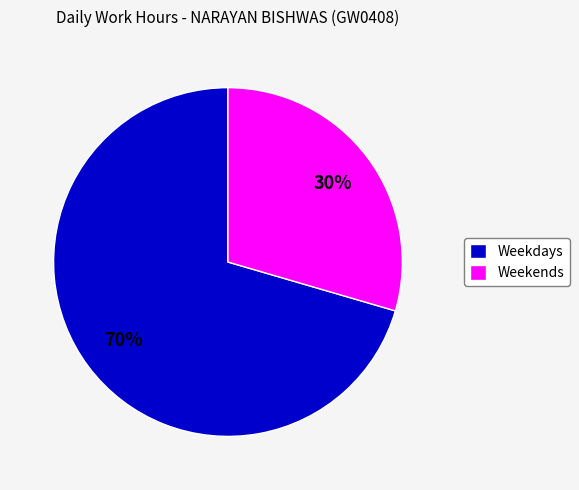

To the nearest percent, what is the average slice percentage?

50%